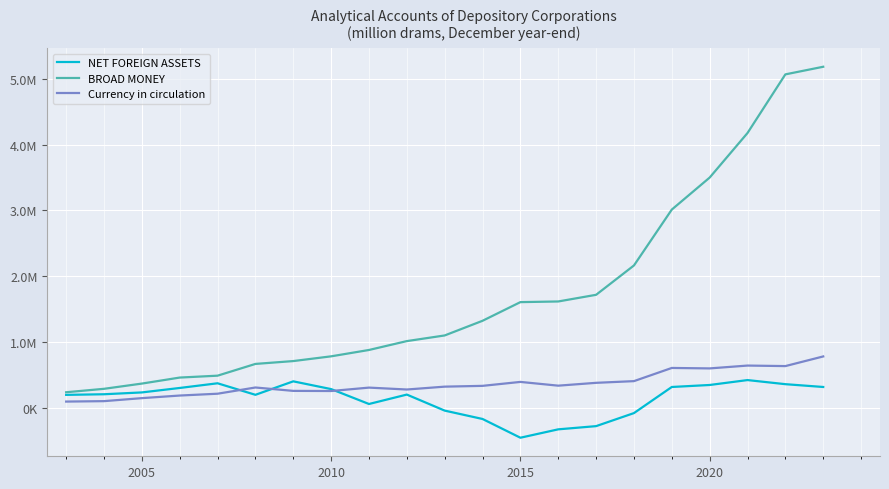

Rank the series by their maximum value, from lowest to highest.

NET FOREIGN ASSETS, Currency in circulation, BROAD MONEY